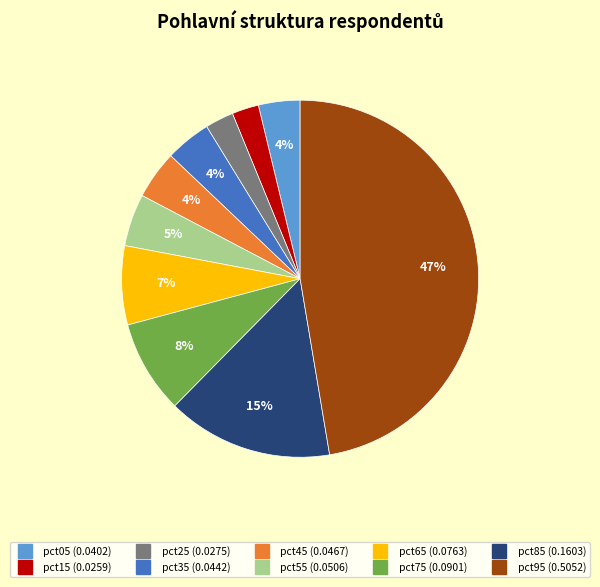

True or false: pct95 accounts for 47% of the total.

True